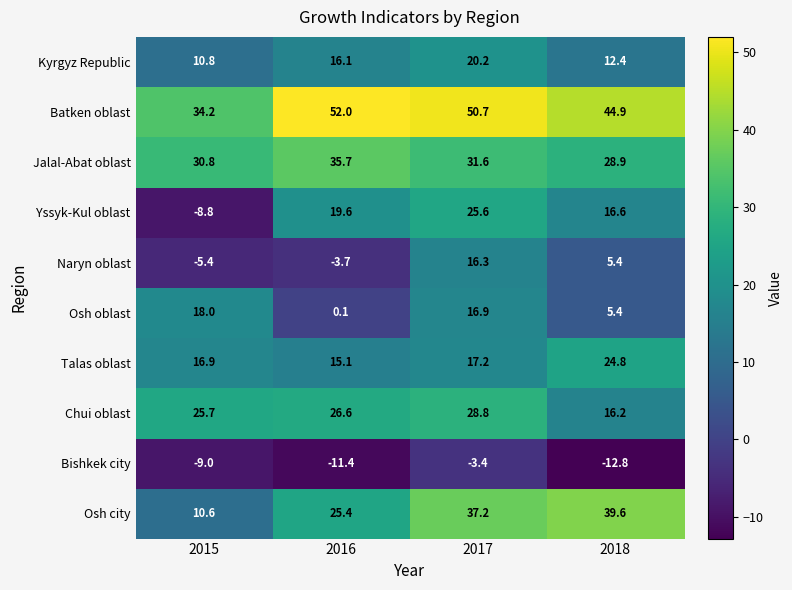

Which series has the widest spread of values?

Yssyk-Kul oblast